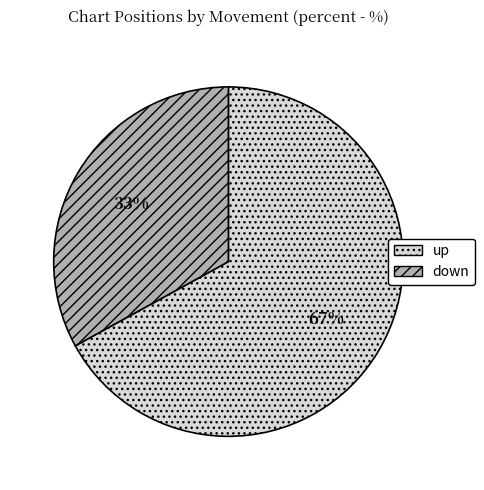

To the nearest percent, what is the difference between the up and down slice percentages?

34%